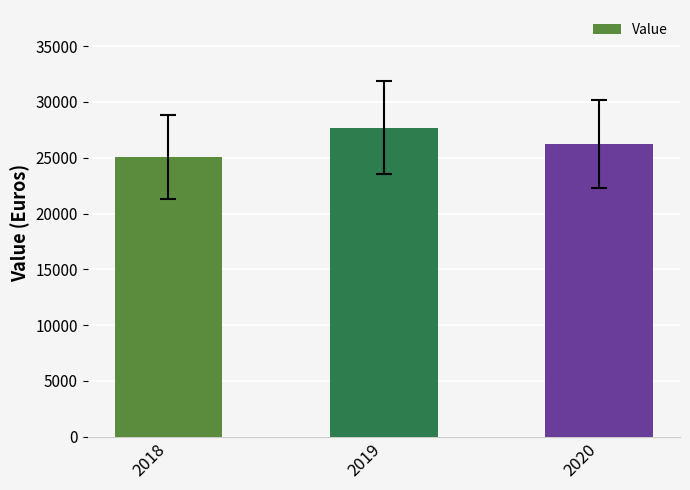

Are the bars grouped side by side (vs. stacked)?

No